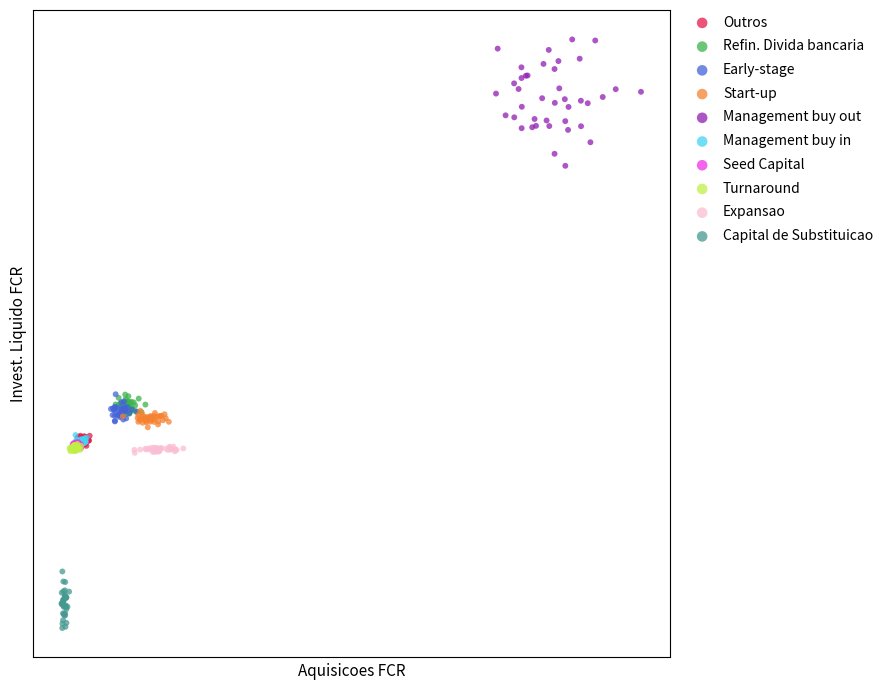

What are all the series names shown in the legend?

Outros, Refin. Divida bancaria, Early-stage, Start-up, Management buy out, Management buy in, Seed Capital, Turnaround, Expansao, Capital de Substituicao